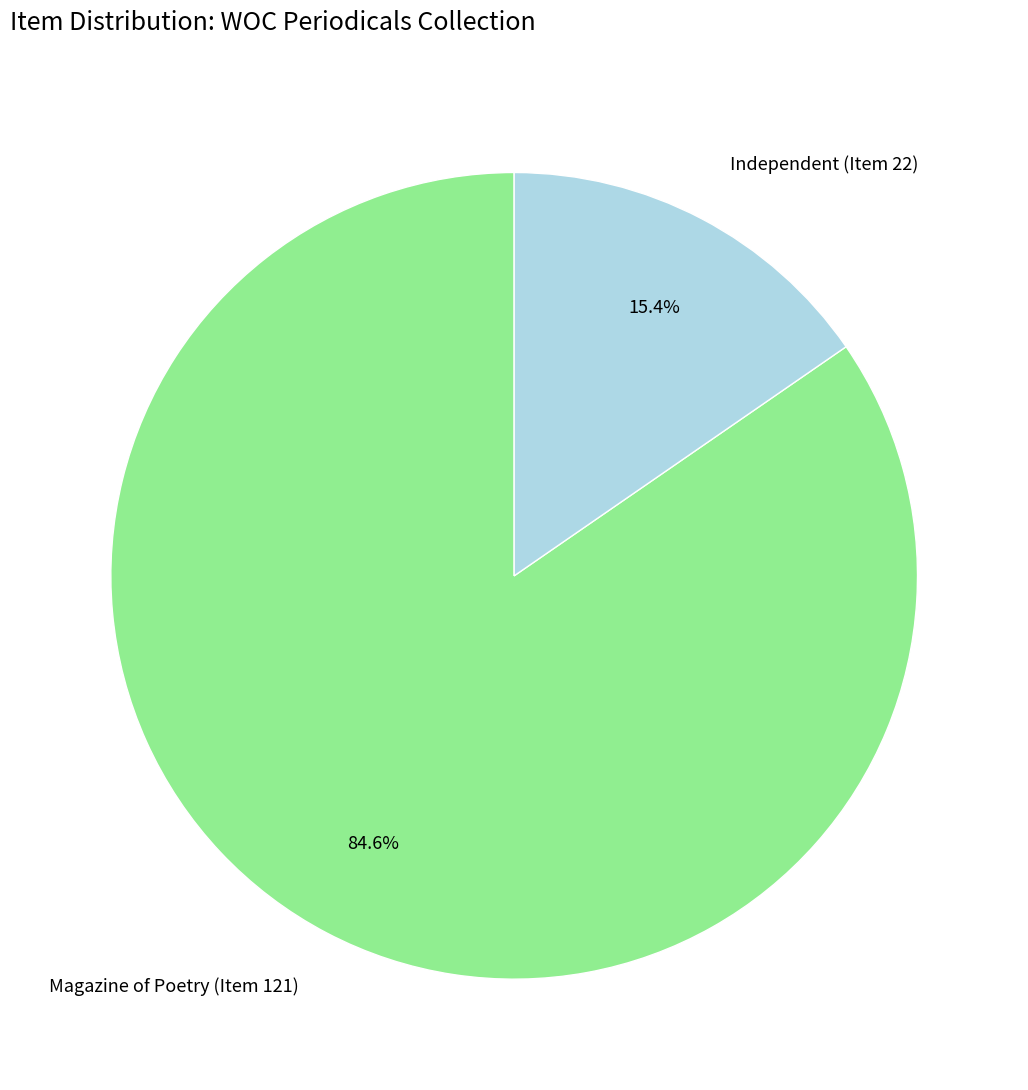

Count the number of slices in the pie.

2